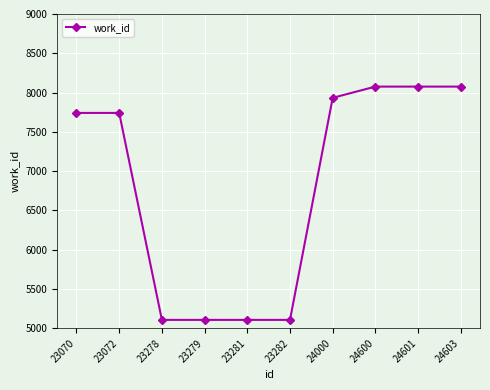

Does the chart have visible grid lines?

Yes